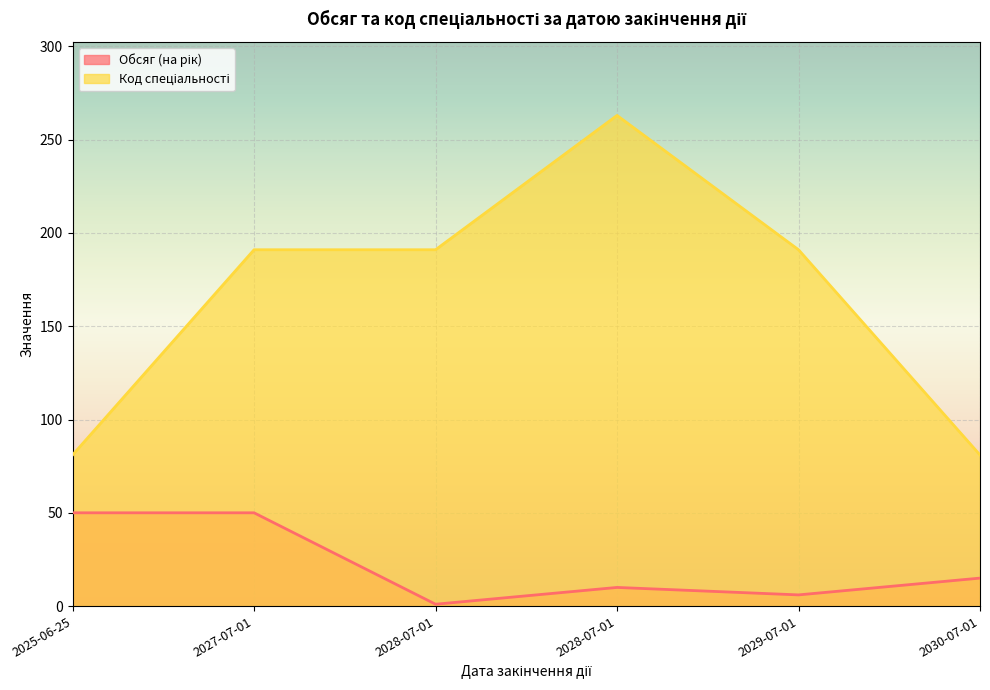

Reading right to left, extract all data points from this chart.

Обсяг (на рік): 2030-07-01=15	2029-07-01=6	2028-07-01=10	2028-07-01=1	2027-07-01=50	2025-06-25=50
Код спеціальності: 2030-07-01=81	2029-07-01=191	2028-07-01=263	2028-07-01=191	2027-07-01=191	2025-06-25=81